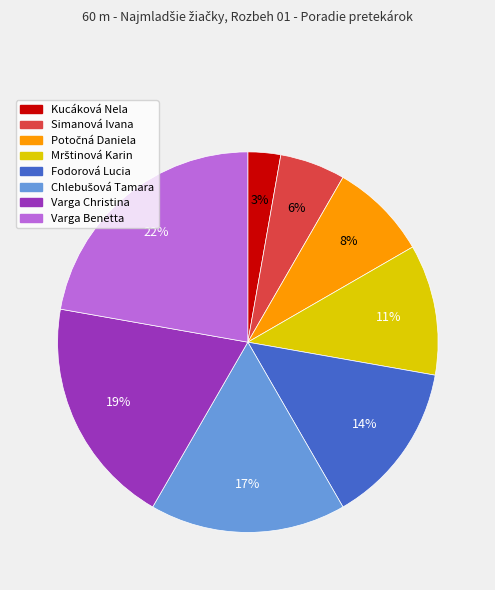

Which category has the smallest portion of the pie?

Kucáková Nela